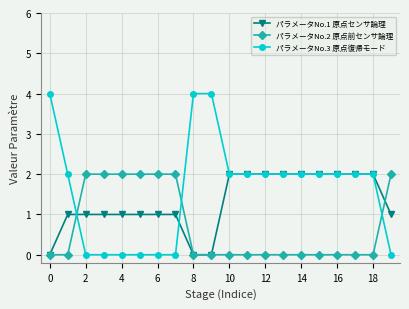

Which series has the largest total across all categories?

パラメータNo.3 原点復帰モード